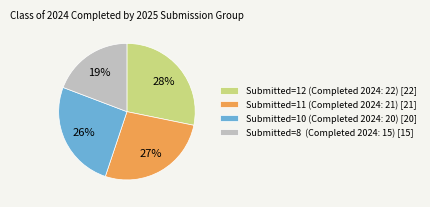

Rank the categories by value from highest to lowest.

Submitted=12 (Completed 2024: 22) [22], Submitted=11 (Completed 2024: 21) [21], Submitted=10 (Completed 2024: 20) [20], Submitted=8 (Completed 2024: 15) [15]